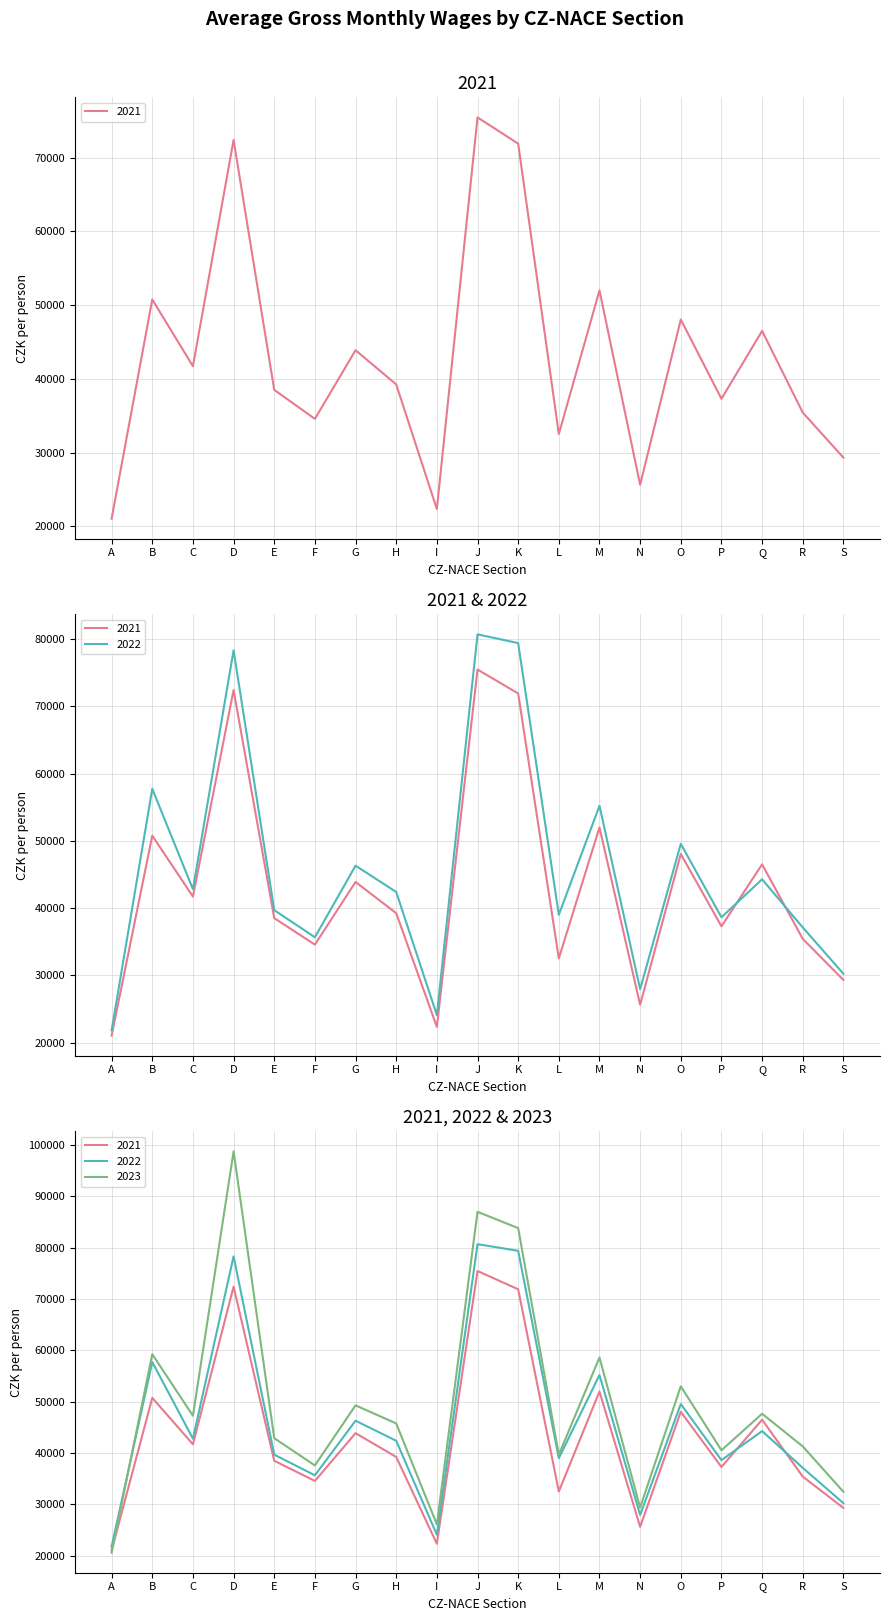

True or false: 2023 has a value of 9675 at S.

False